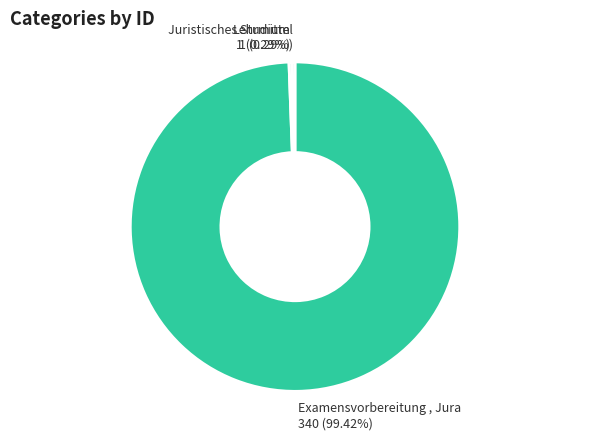

How many slices are in this pie chart?

3